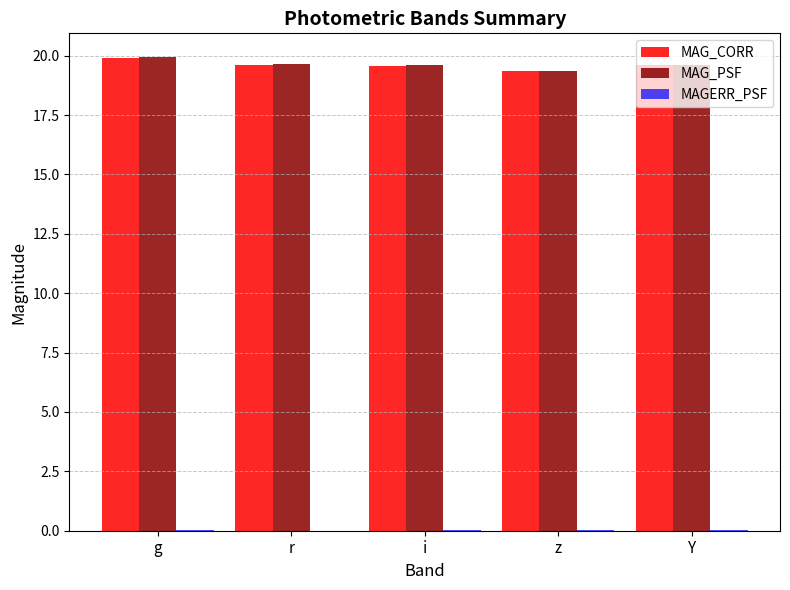

True or false: MAG_CORR has a value of 30.2 at g.

False